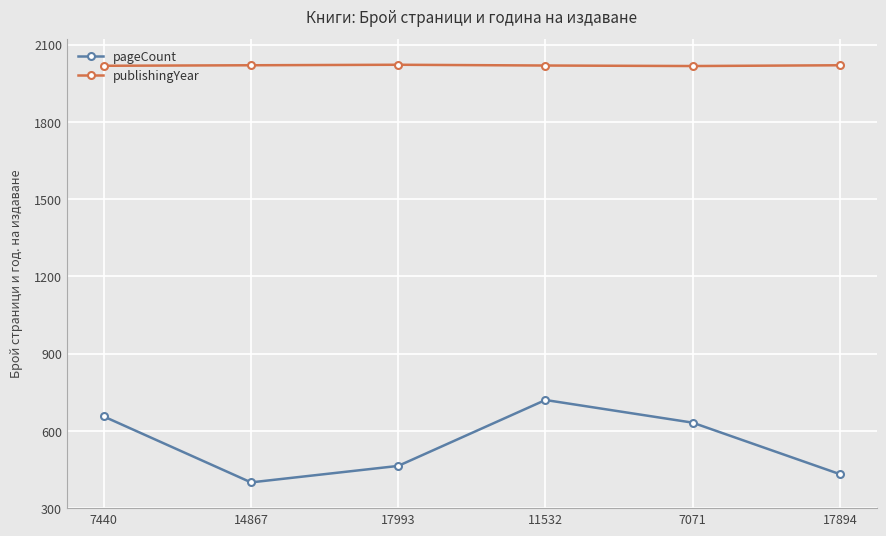

True or false: publishingYear and pageCount intersect in this chart.

False